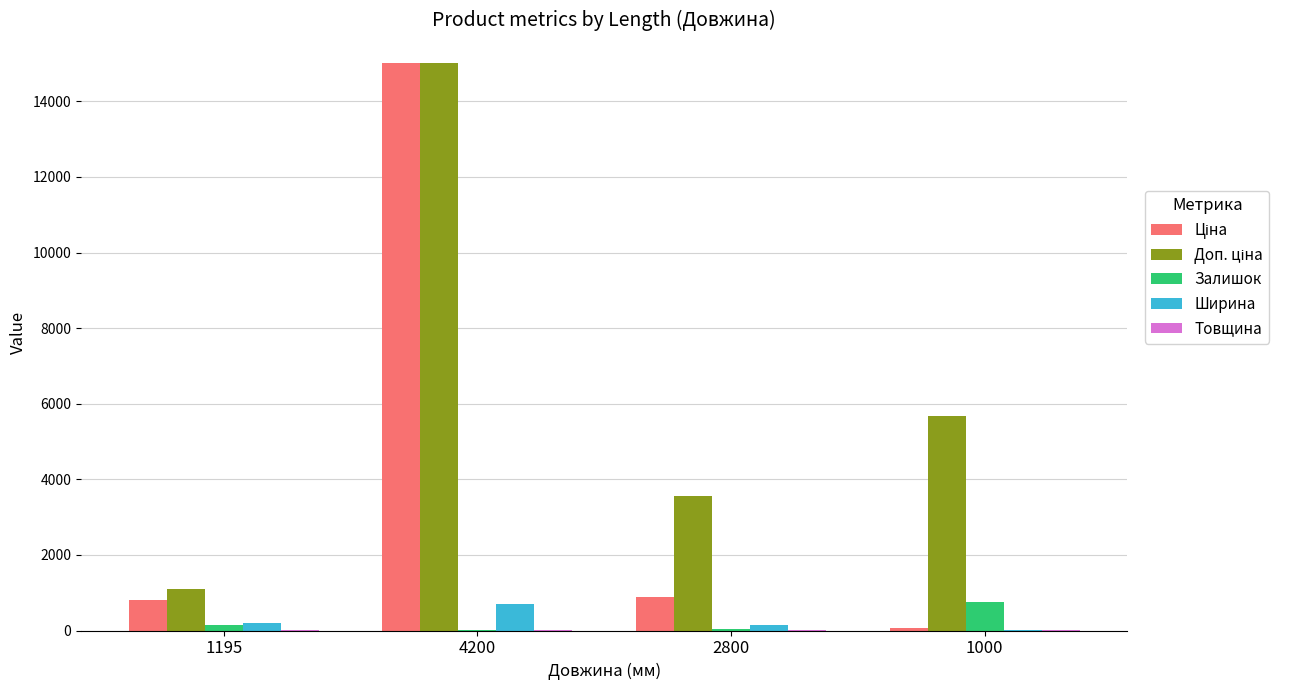

What is the sum of all Ширина values?

1041.0